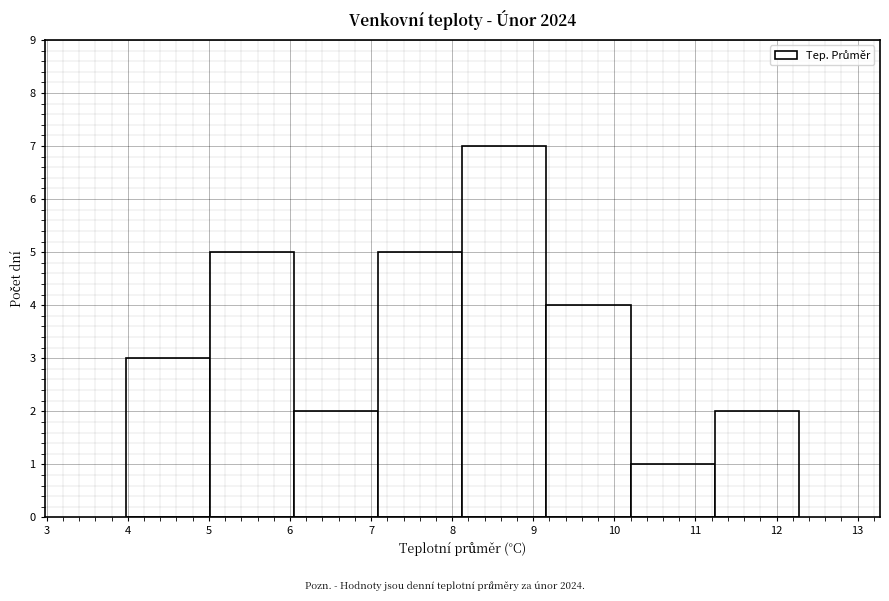

What is the height of the bar covering 5.0 to 6.1 on the x-axis? Neither the bar edges nor the heights are printed on the chart, so give them approximately, as read against the axes.

5